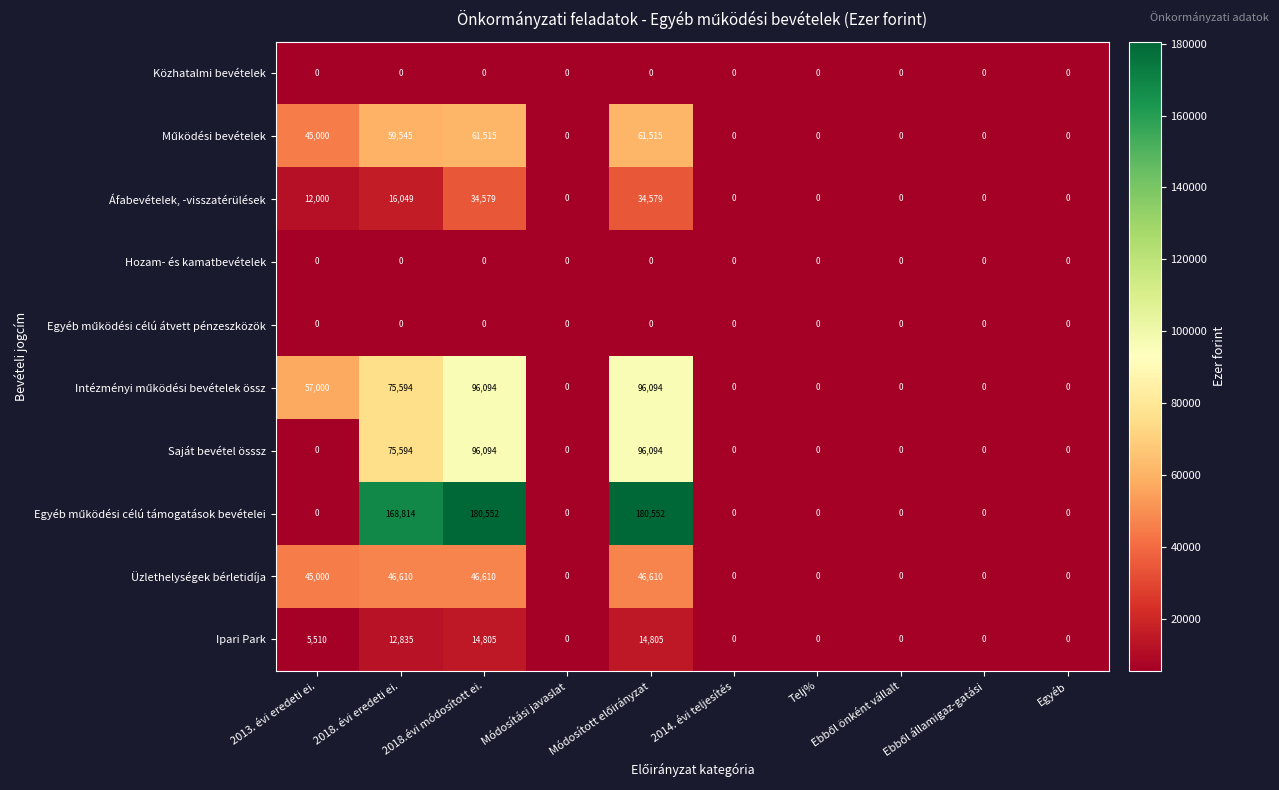

What is the difference between the maximum and minimum values in the Ipari Park series?

14805